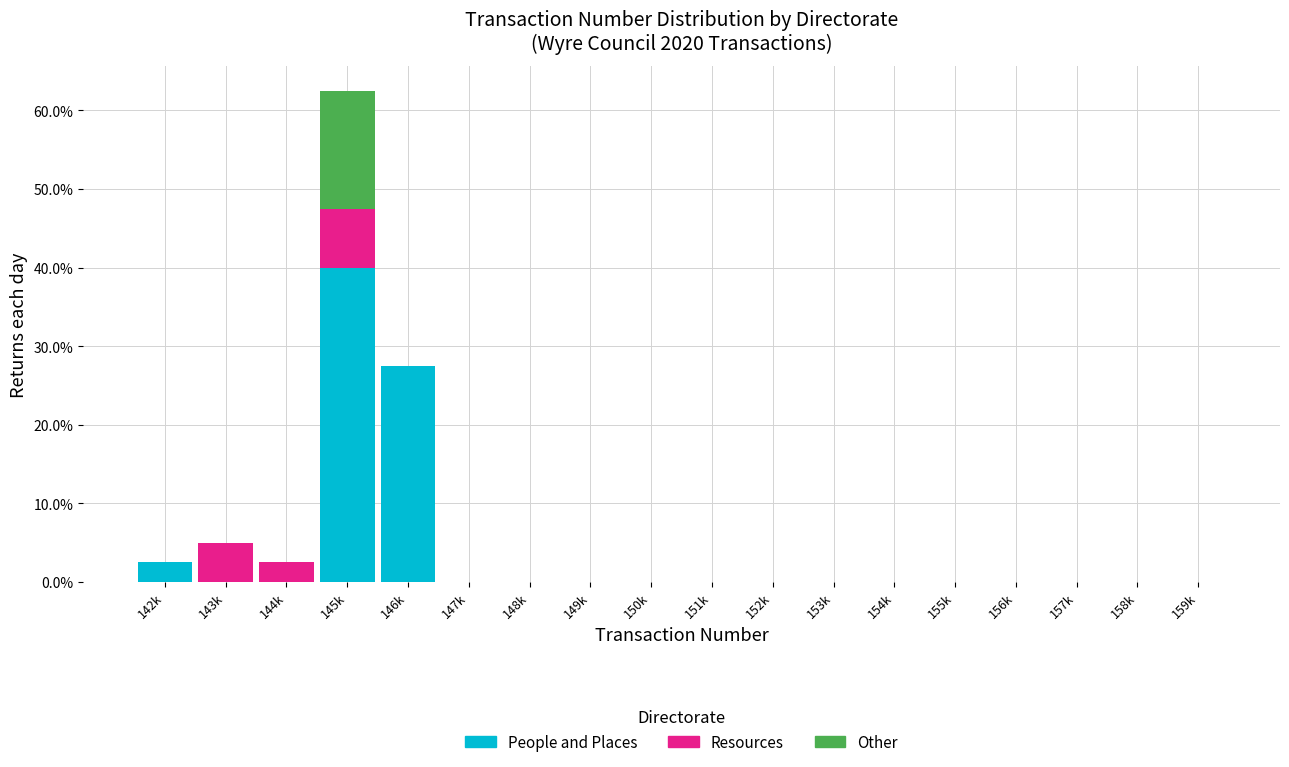

At which label does People and Places reach its peak?

145k